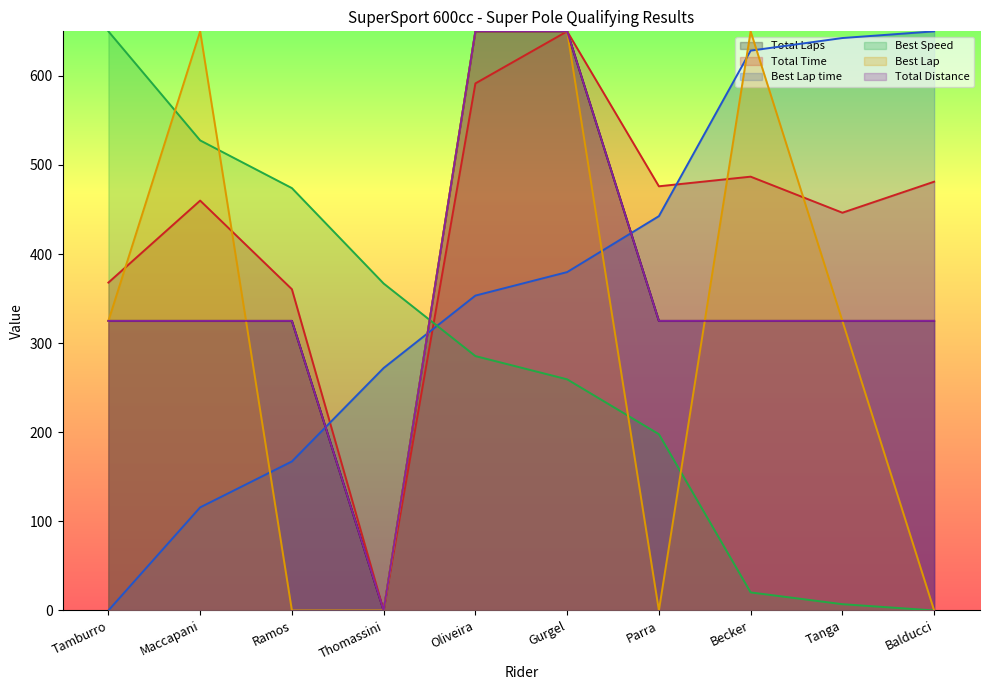

Between Balducci and Thomassini, which is larger?

Balducci